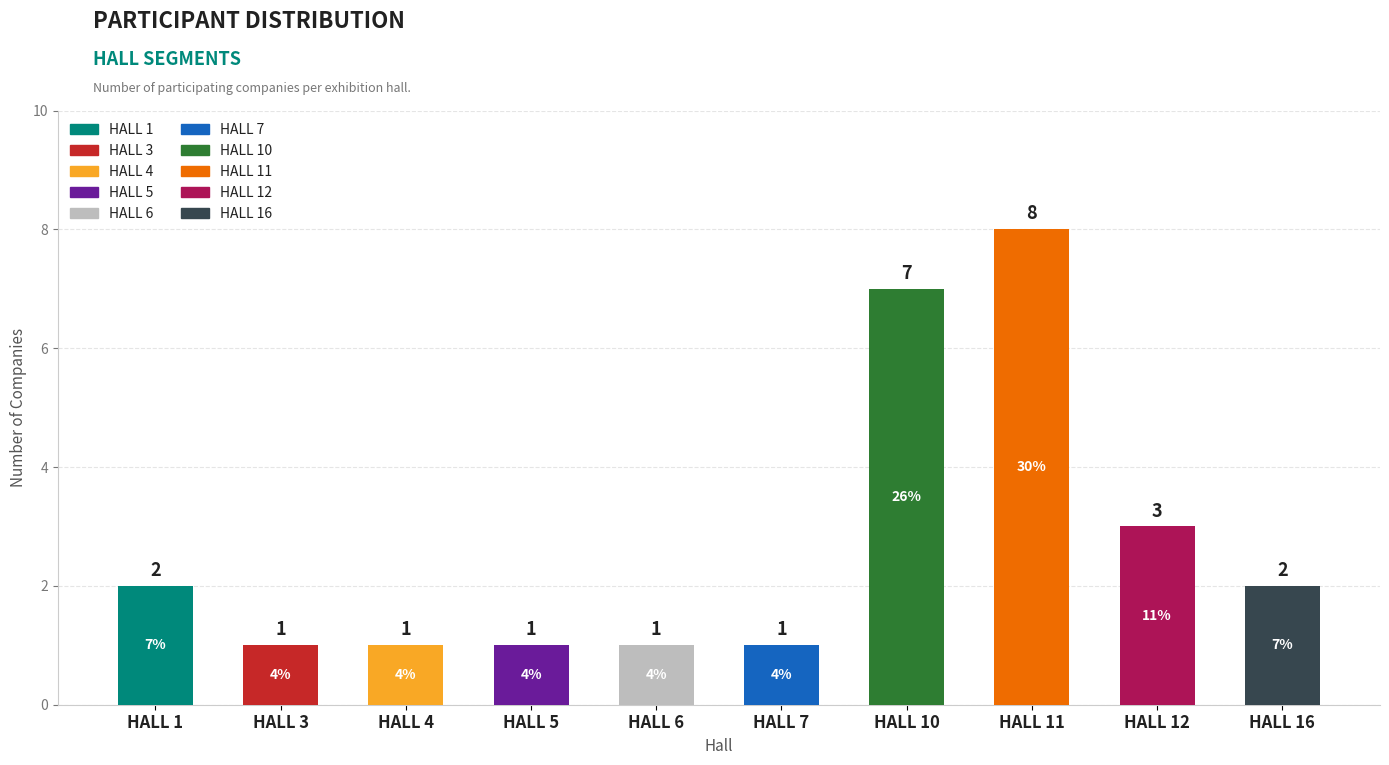

What is the smallest value displayed?

1